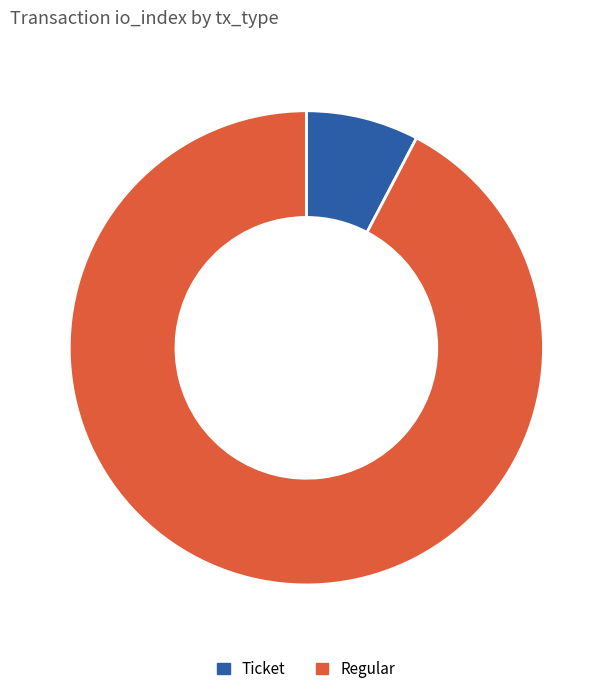

What is the majority slice?

Regular